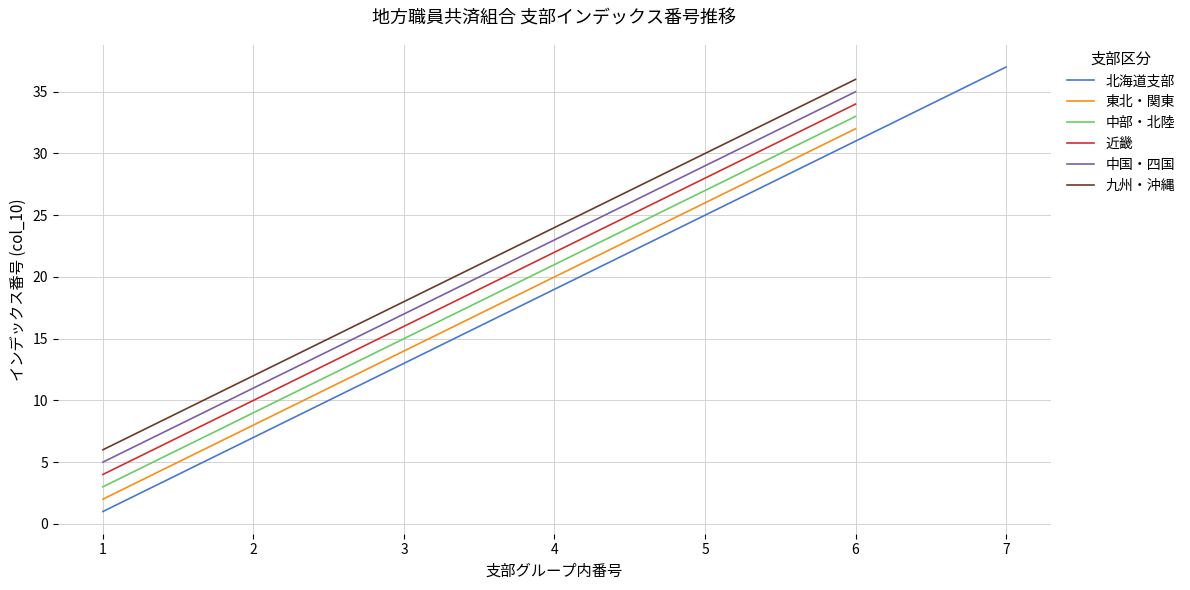

True or false: 九州・沖縄 and 中国・四国 intersect in this chart.

False